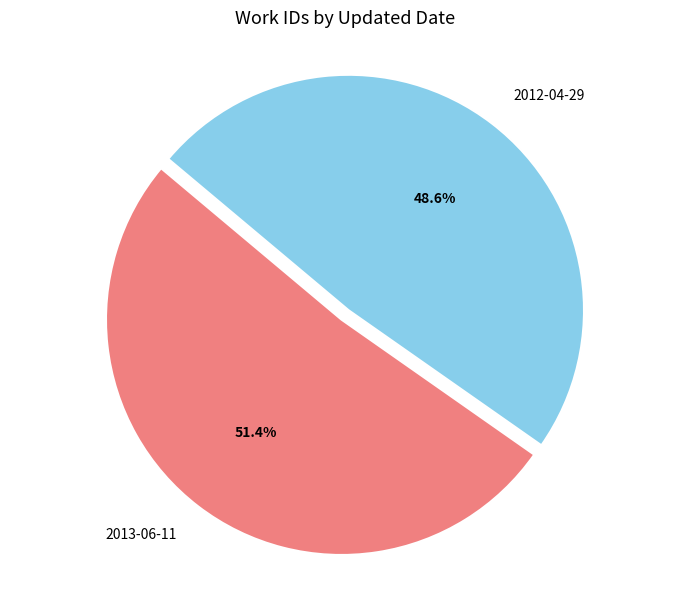

Rank the categories by value from highest to lowest.

2013-06-11, 2012-04-29